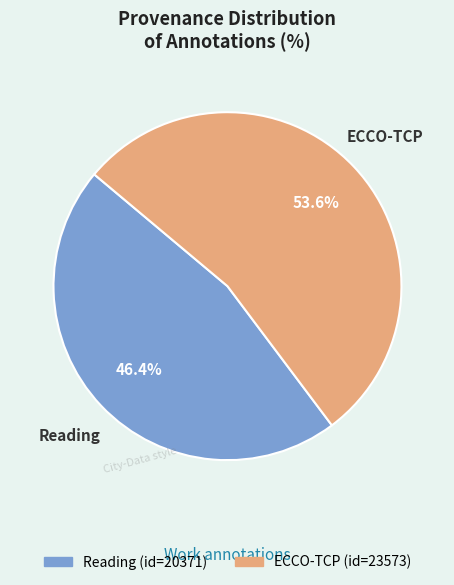

What is the ratio of the value at ECCO-TCP to the value at Reading?

1.2